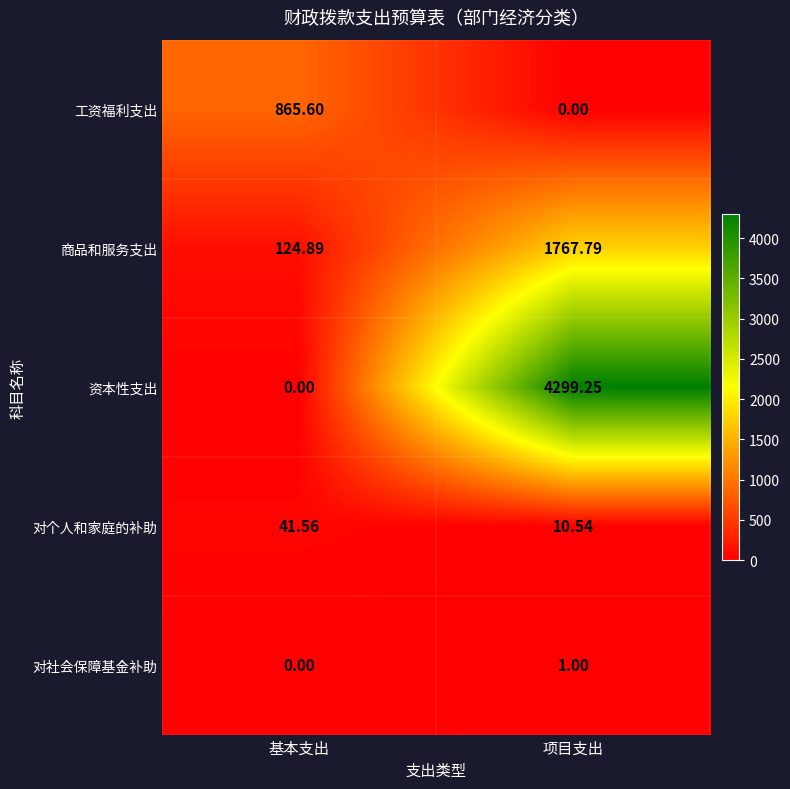

At which label does 对个人和家庭的补助 reach its minimum?

项目支出